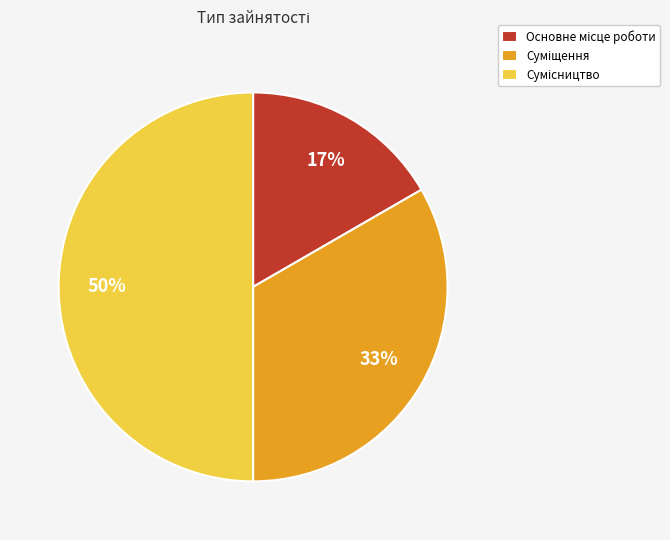

To the nearest percent, what is the difference between the largest and smallest slice percentages?

33%